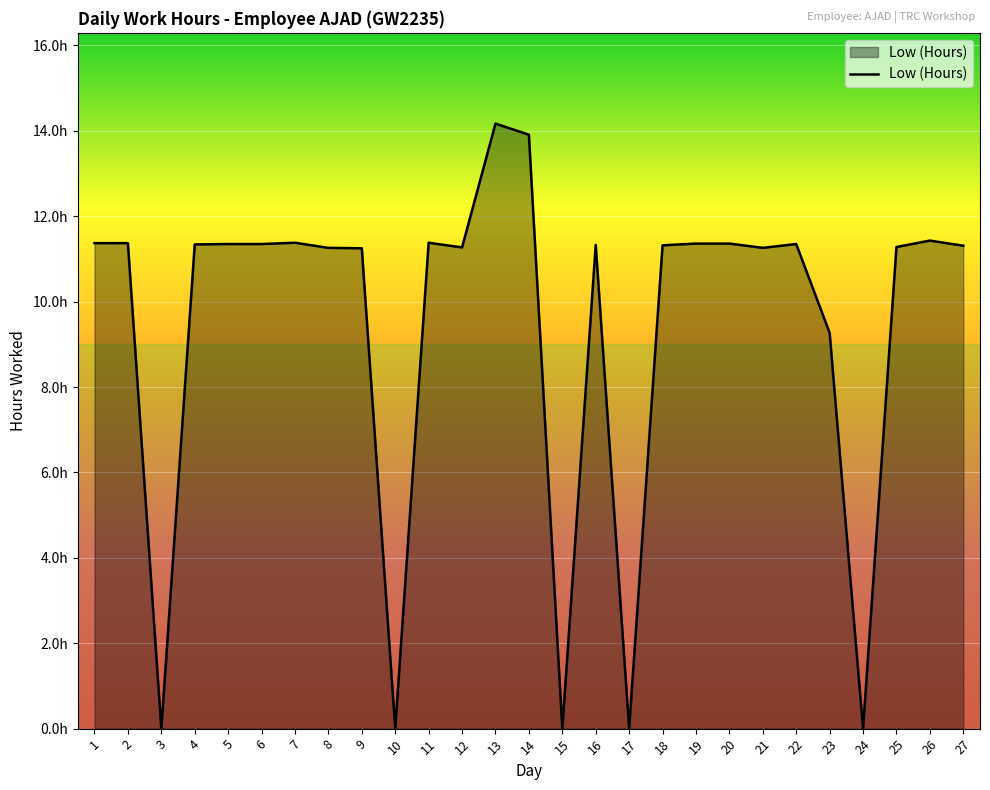

List the labels in order of value, largest first.

13, 14, 26, 7, 11, 1, 2, 19, 20, 5, 6, 22, 4, 16, 18, 27, 25, 12, 8, 21, 9, 23, 3, 10, 15, 17, 24